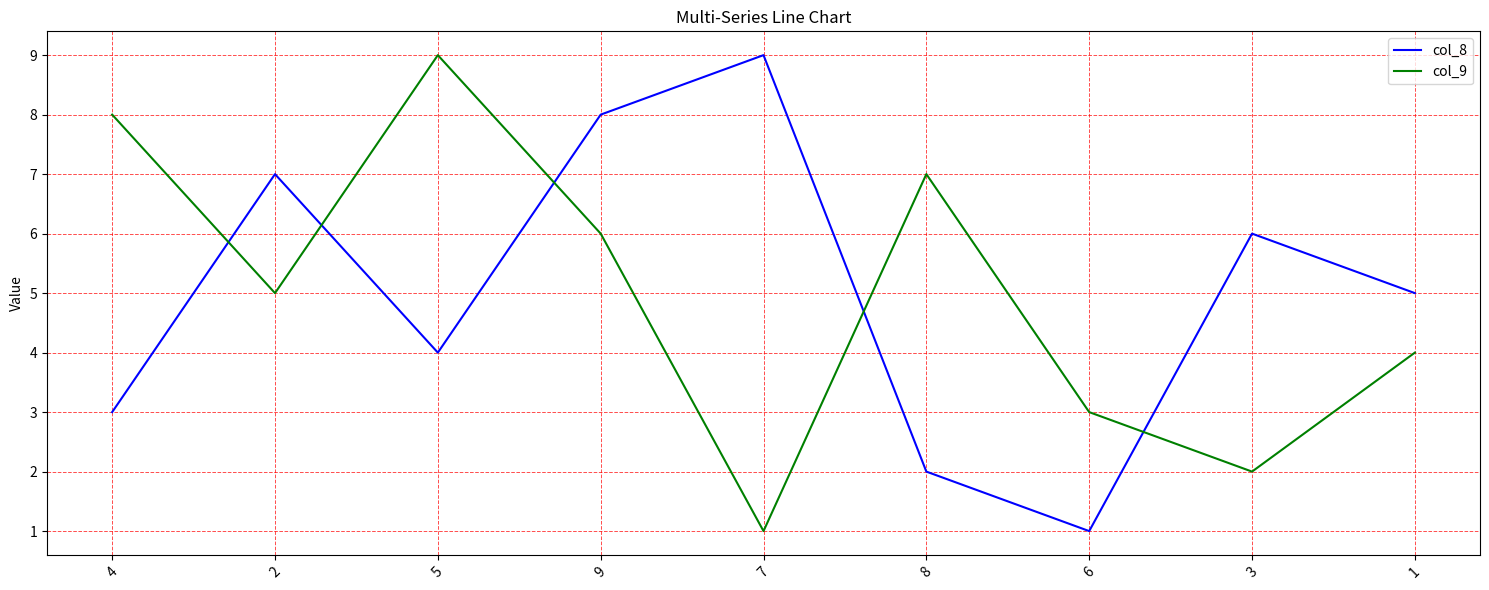

Is it true that col_9 equals 2 at 1?

False